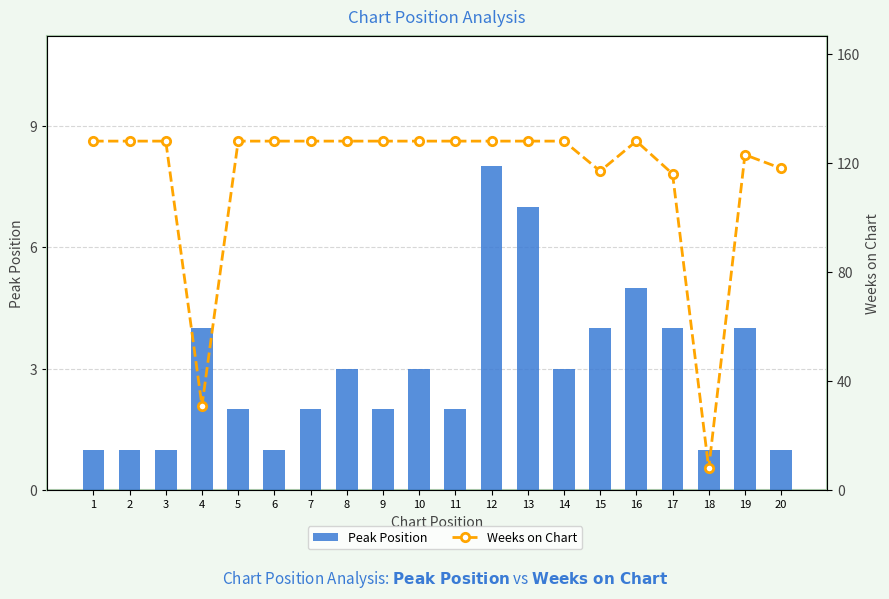

Rank the categories by Peak Position value from highest to lowest.

12, 13, 16, 4, 15, 17, 19, 8, 10, 14, 5, 7, 9, 11, 1, 2, 3, 6, 18, 20